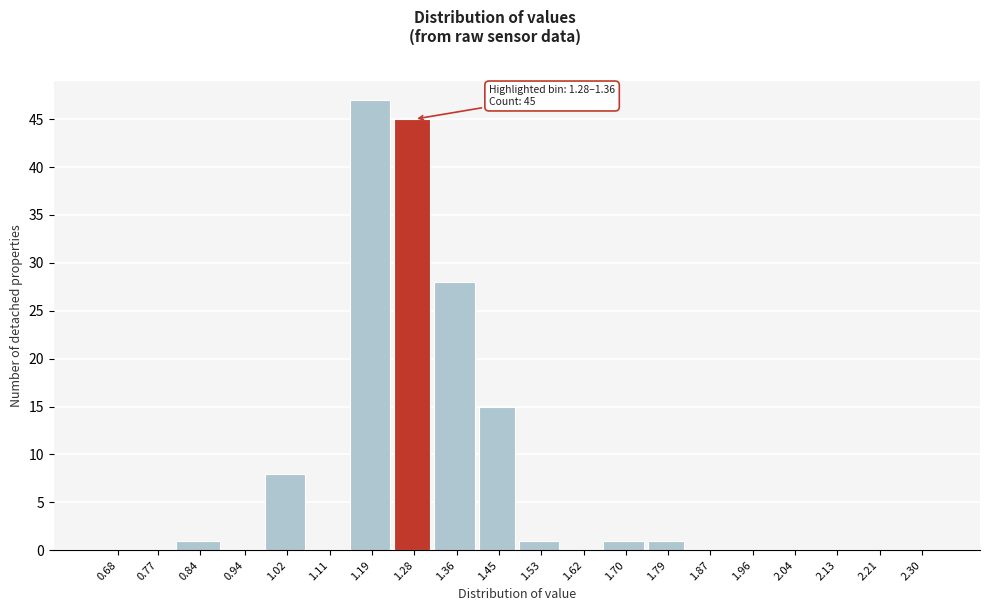

Reading right to left, transcribe all the data shown in this chart.

2.30=0	2.21=0	2.13=0	2.04=0	1.96=0	1.87=0	1.79=1	1.70=1	1.62=0	1.53=1	1.45=15	1.36=28	1.28=45	1.19=47	1.11=0	1.02=8	0.94=0	0.84=1	0.77=0	0.68=0